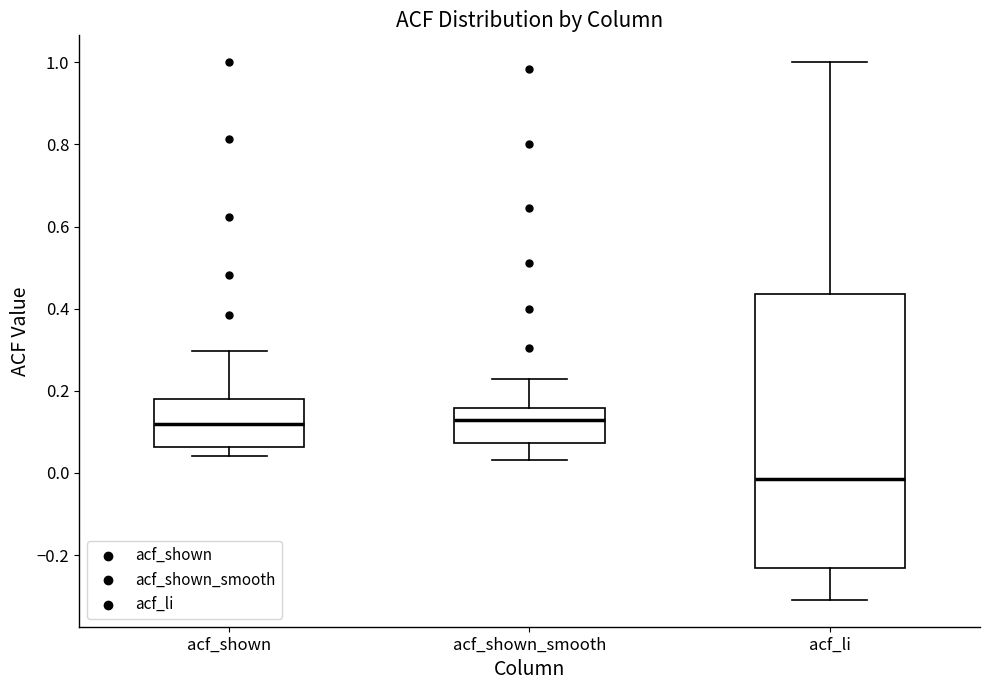

Reading left to right, read every box against the y-axis: the position of its median line, the range the box covers, and the ends of its whiskers. The values are not printed on the chart, so give them approximately, as read against the axis.

acf_shown: median 0.12, box 0.06 to 0.18, whiskers 0.04 to 0.30
acf_shown_smooth: median 0.12, box 0.08 to 0.16, whiskers 0.04 to 0.22
acf_li: median -0.02, box -0.24 to 0.44, whiskers -0.30 to 1.00